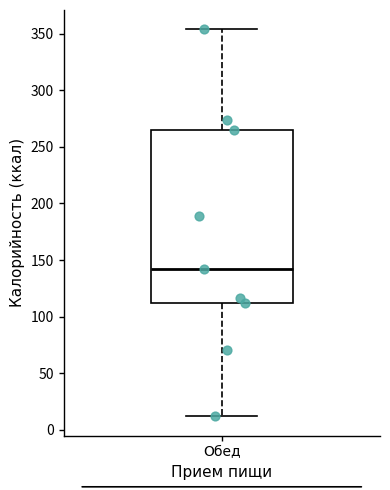

Read this box plot against the y-axis: the position of the median line, the range covered by the box, and the ends of both whiskers. The values are not printed on the chart, so give them approximately, as read against the axis.

median 140, box 110 to 265, whiskers 10 to 355